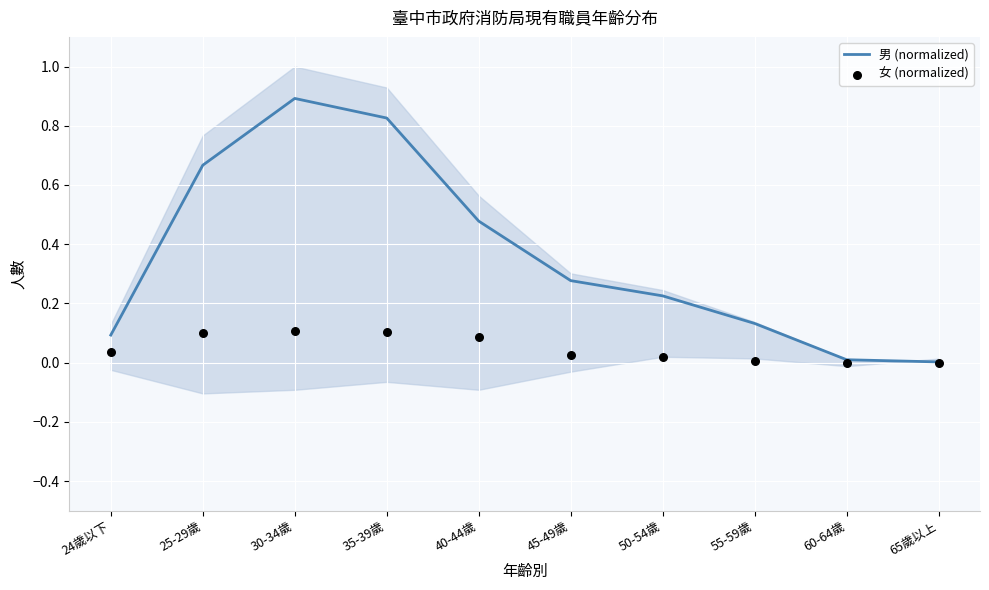

Is the value of 女 (normalized) at 25-29歲 greater than the value of 男 (normalized) at 50-54歲?

No